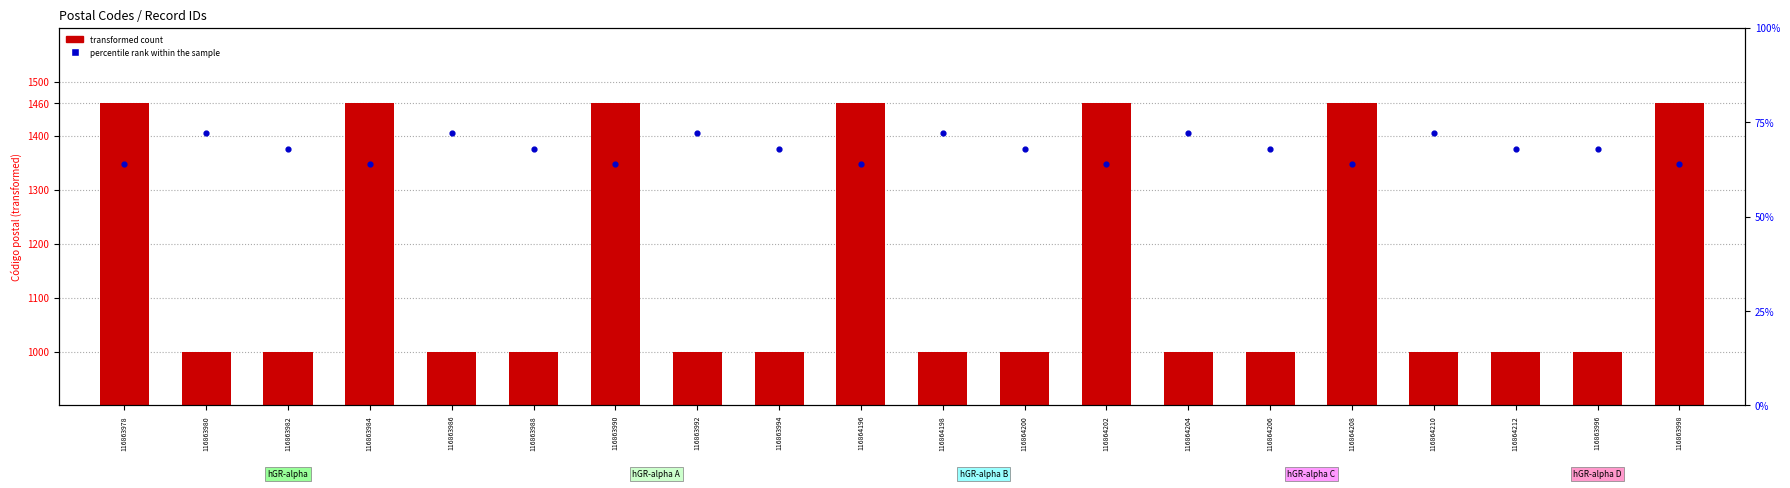

At how many categories does at least one series exceed 471?

20